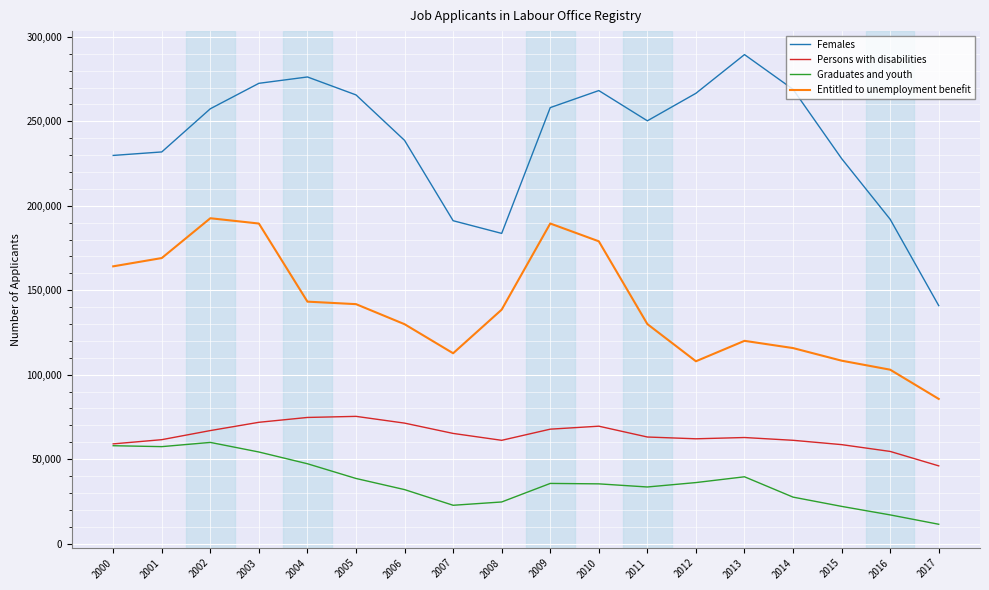

What is the smallest value displayed?

11440